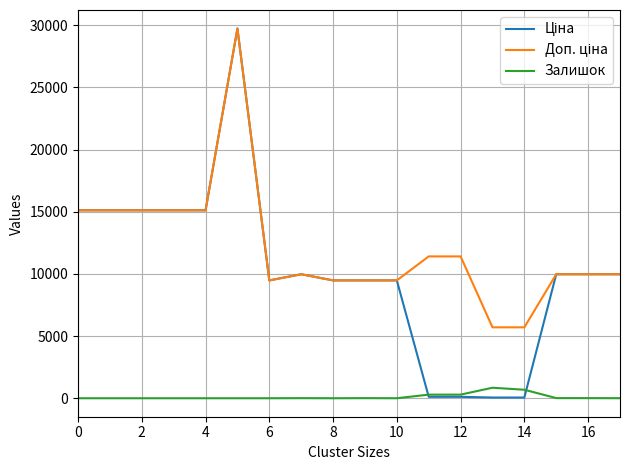

Is this an area chart (filled region under the line)?

No